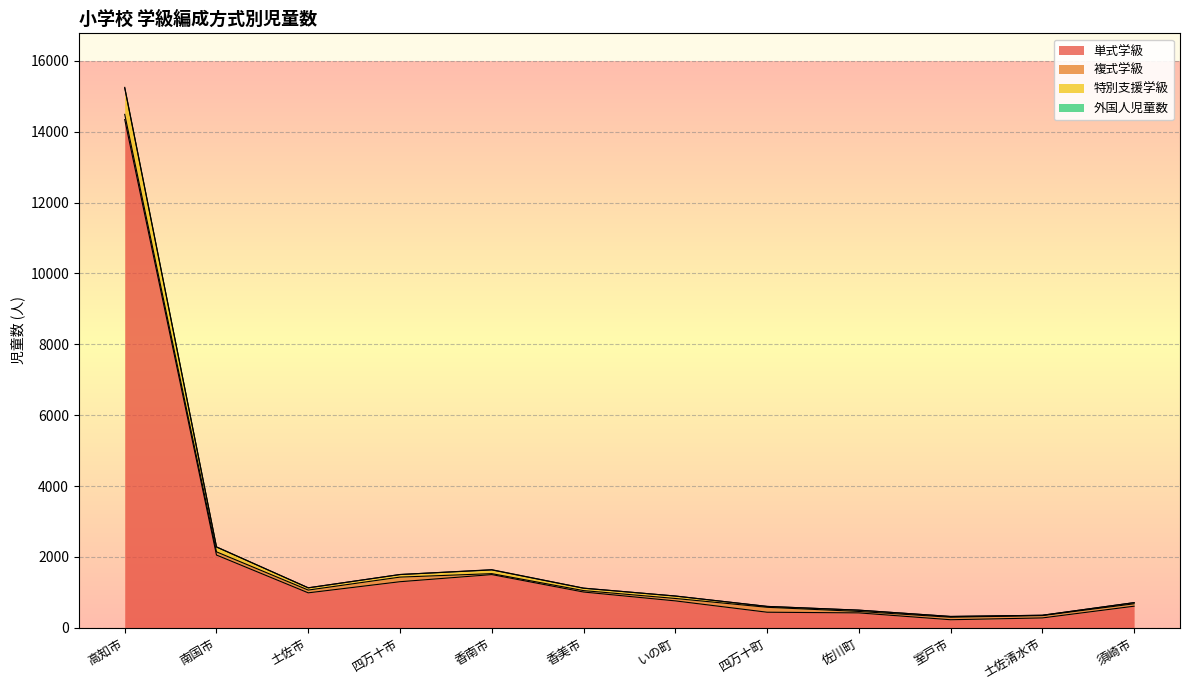

Where is the first local maximum for 単式学級?

香南市